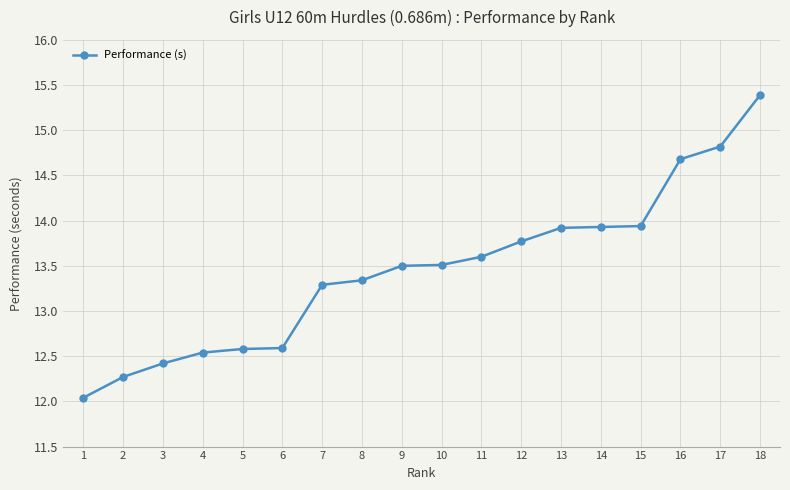

What is the sum of all values?

242.1